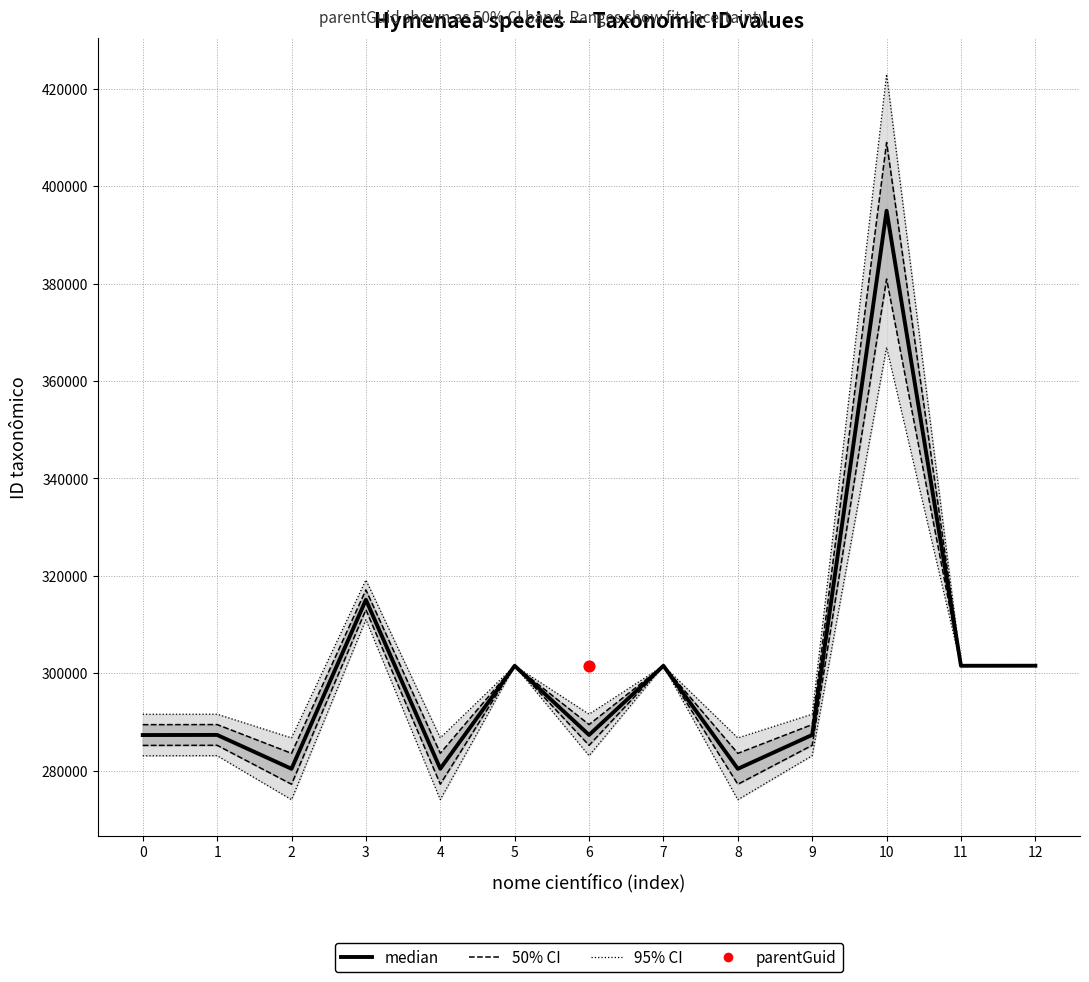

What is the ratio of the value at 1 to the value at 0?

1.0